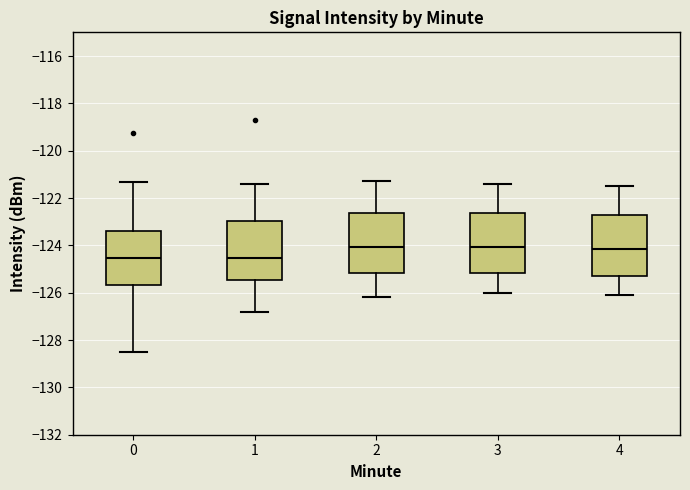

Where is the lower edge of the box at x = 0 on the y-axis? The values are not printed on the chart, so give them approximately, as read against the axis.

-125.6